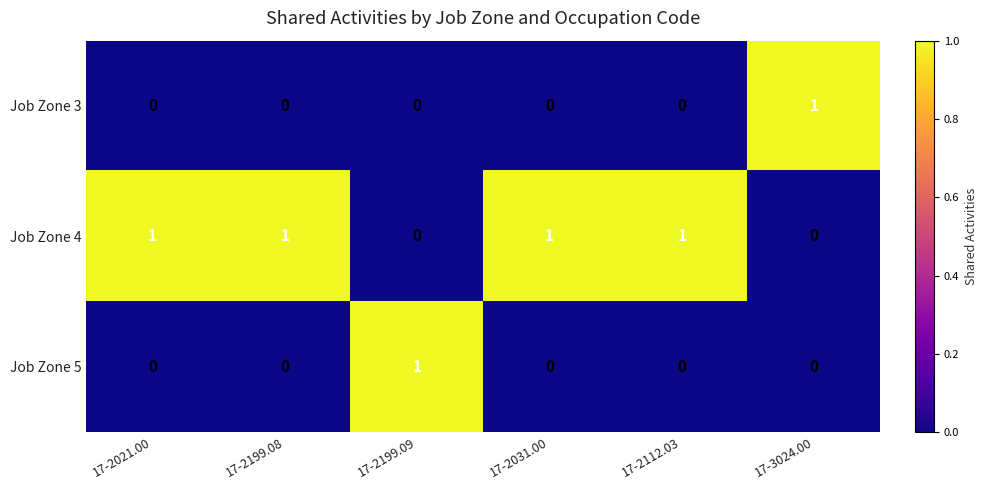

At how many categories does at least one series exceed 0?

6